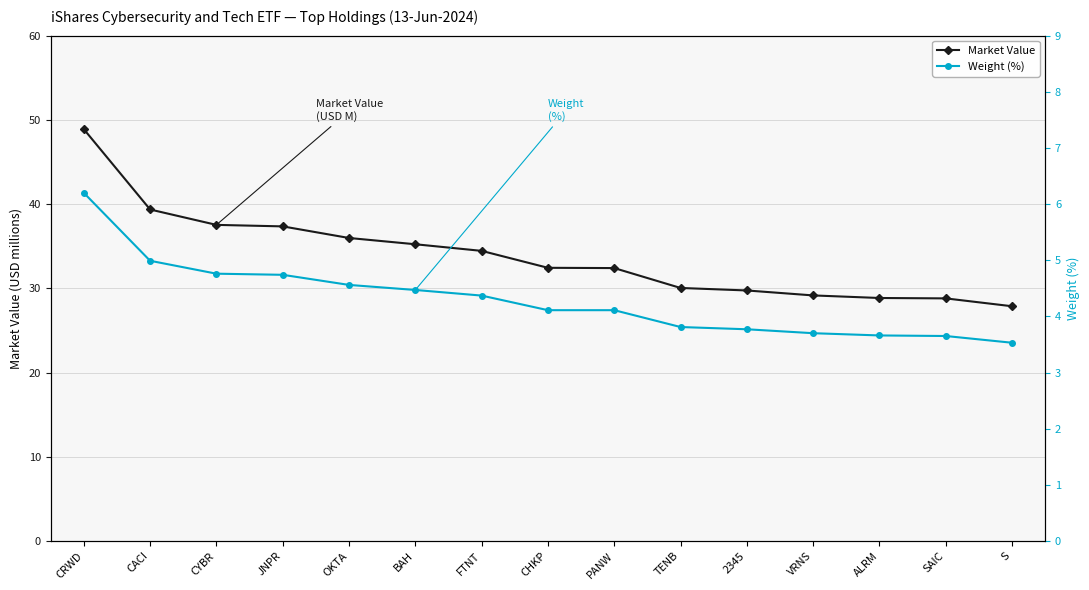

What is the minimum value for Market Value?

27.9